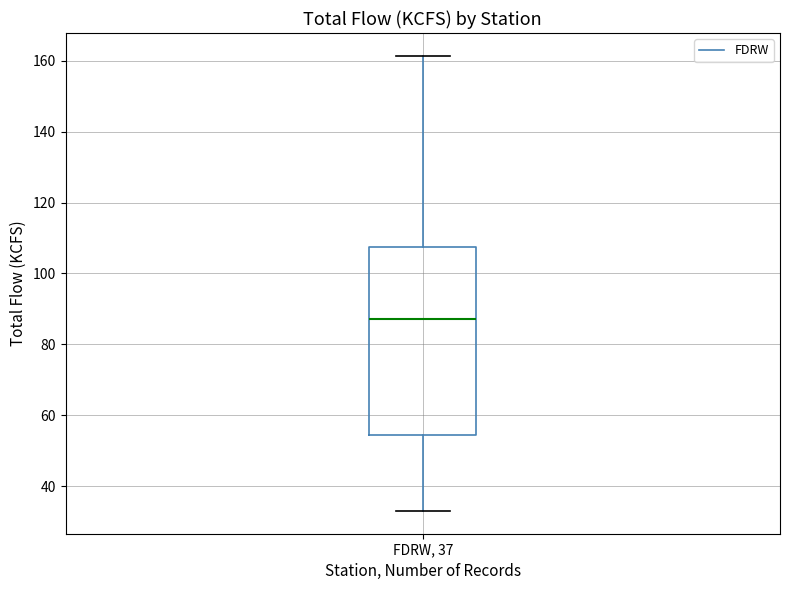

Transcribe this box plot: give where the median line is, the range the box spans, and where the two whiskers end, as read against the y-axis. The values are not printed on the chart, so give them approximately, as read against the axis.

median 88, box 54 to 108, whiskers 34 to 162